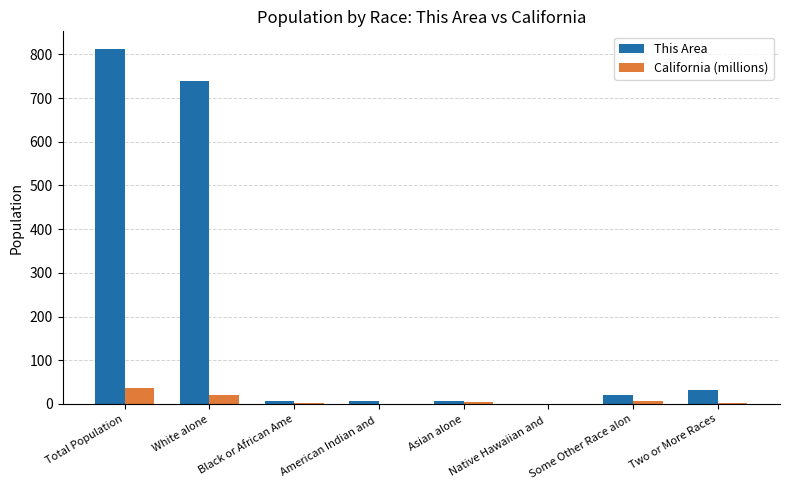

The value of California (millions) at Total Population is 11.6. True or false?

False